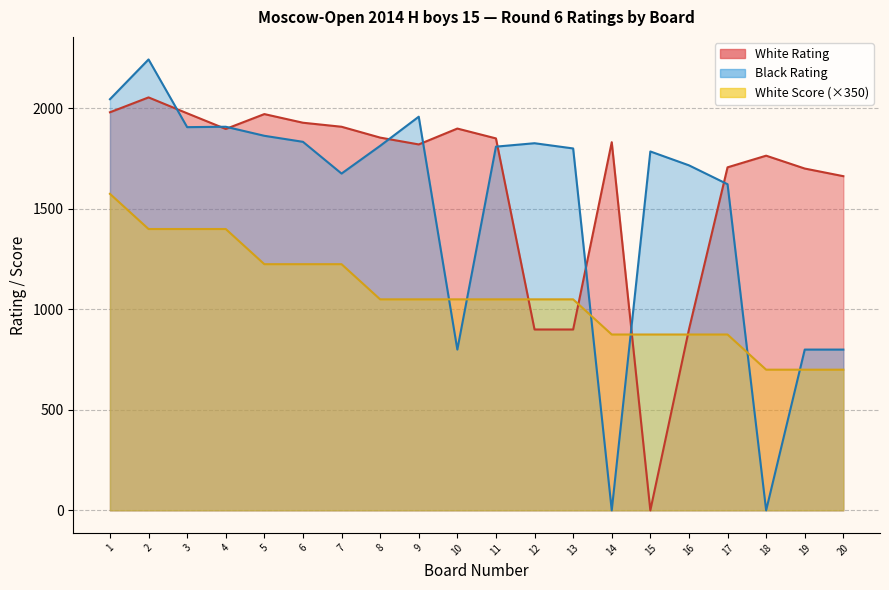

True or false: White Score has more than 2 points higher than both neighbors.

False